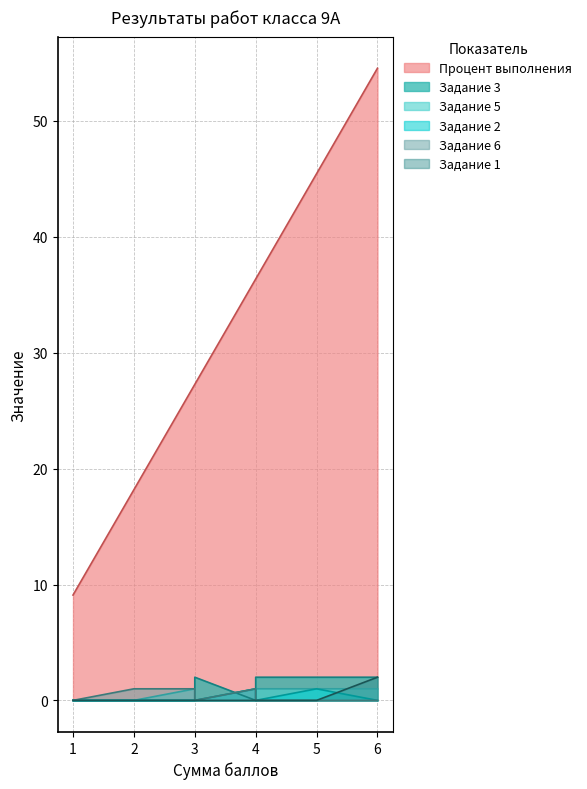

What is the difference between the second highest and second lowest values in the Задание 6 series?

1.0